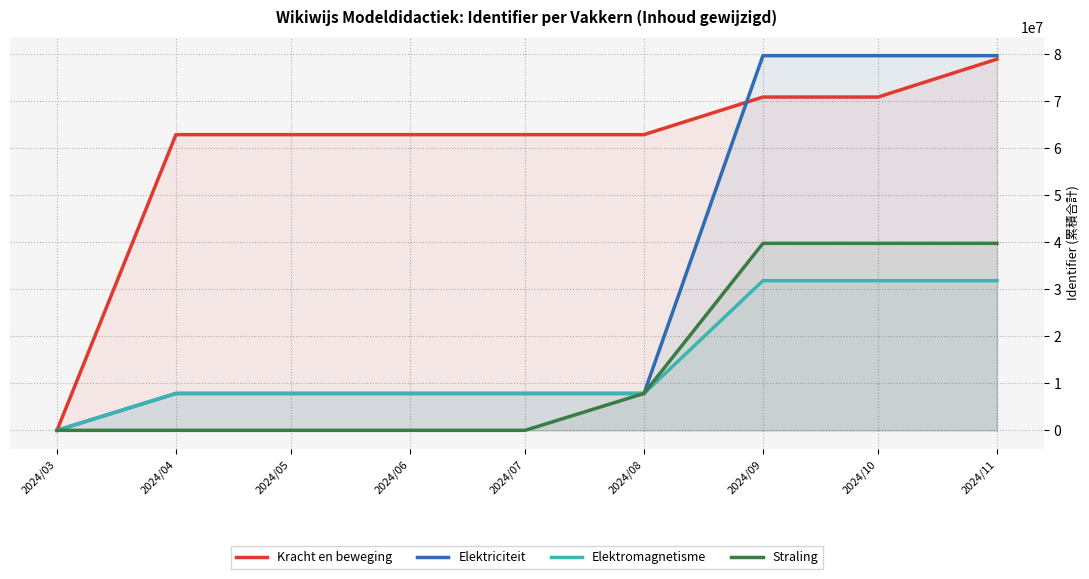

True or false: Elektromagnetisme has more than 2 interior local peaks.

False